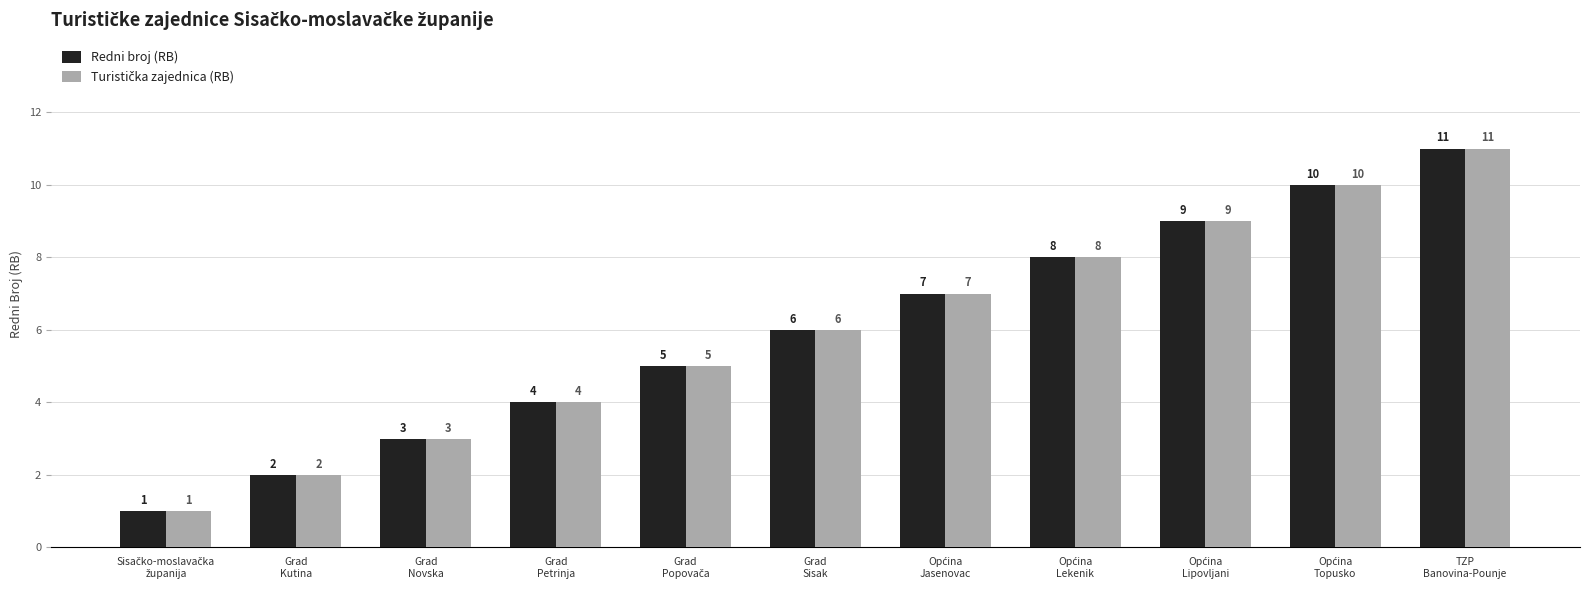

Count the Redni broj (RB) values in the range 3 to 9.

7